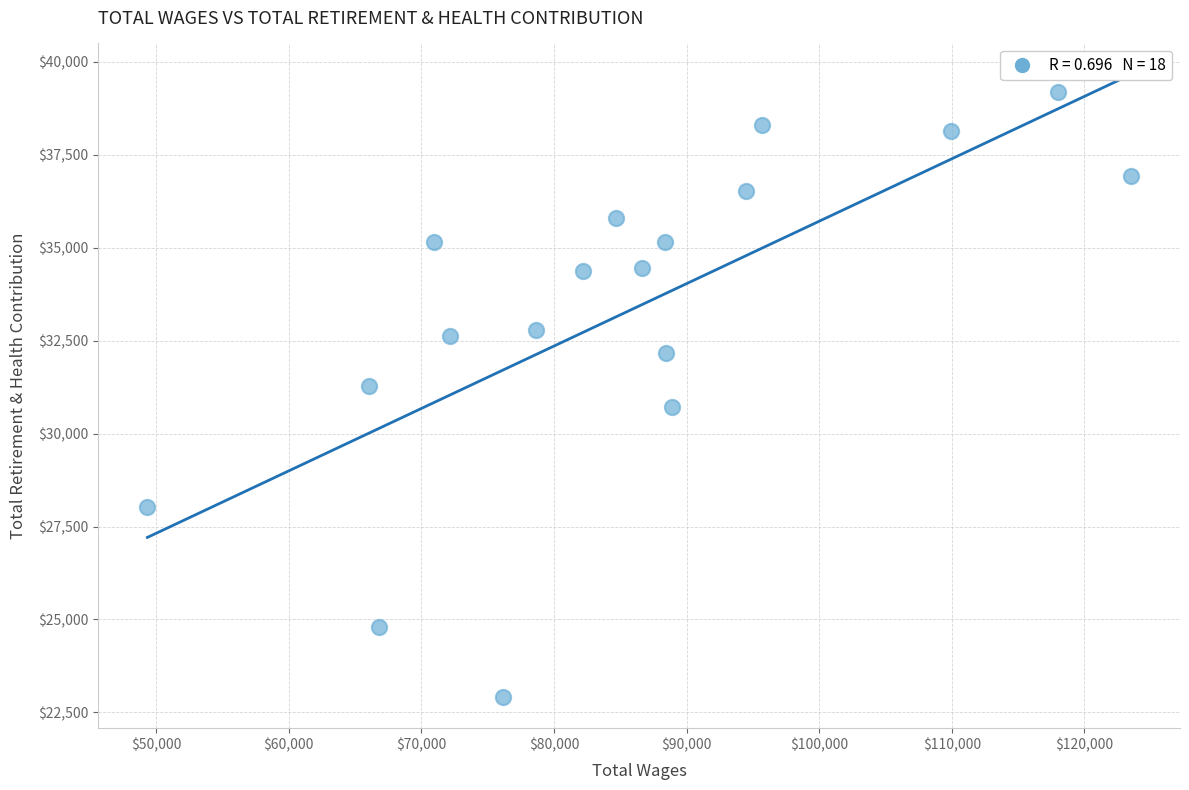

What is the range of Y values (max minus min)?

16264